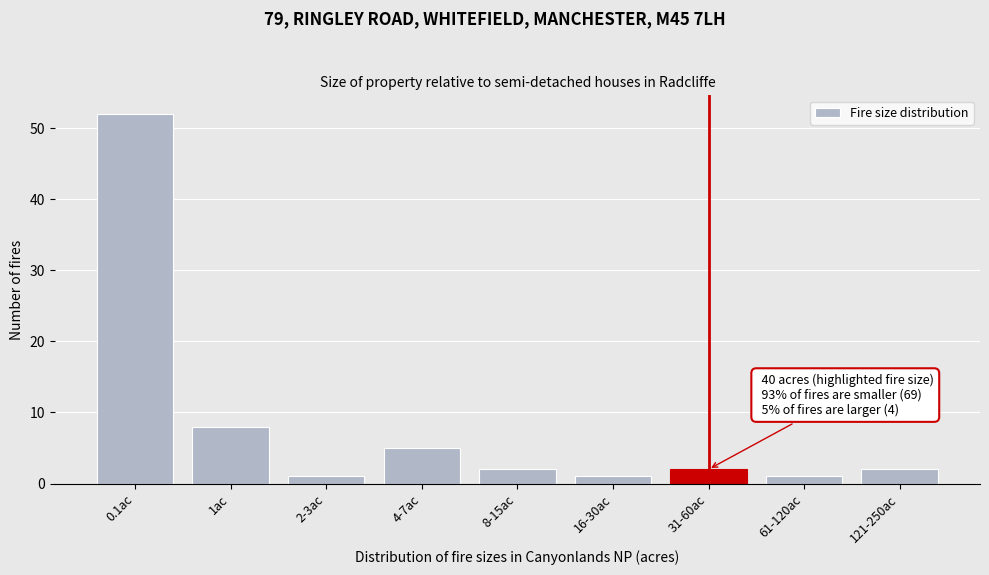

Reading left to right, what are all the values shown in this chart?

0.1ac=52	1ac=8	2-3ac=1	4-7ac=5	8-15ac=2	16-30ac=1	31-60ac=2	61-120ac=1	121-250ac=2